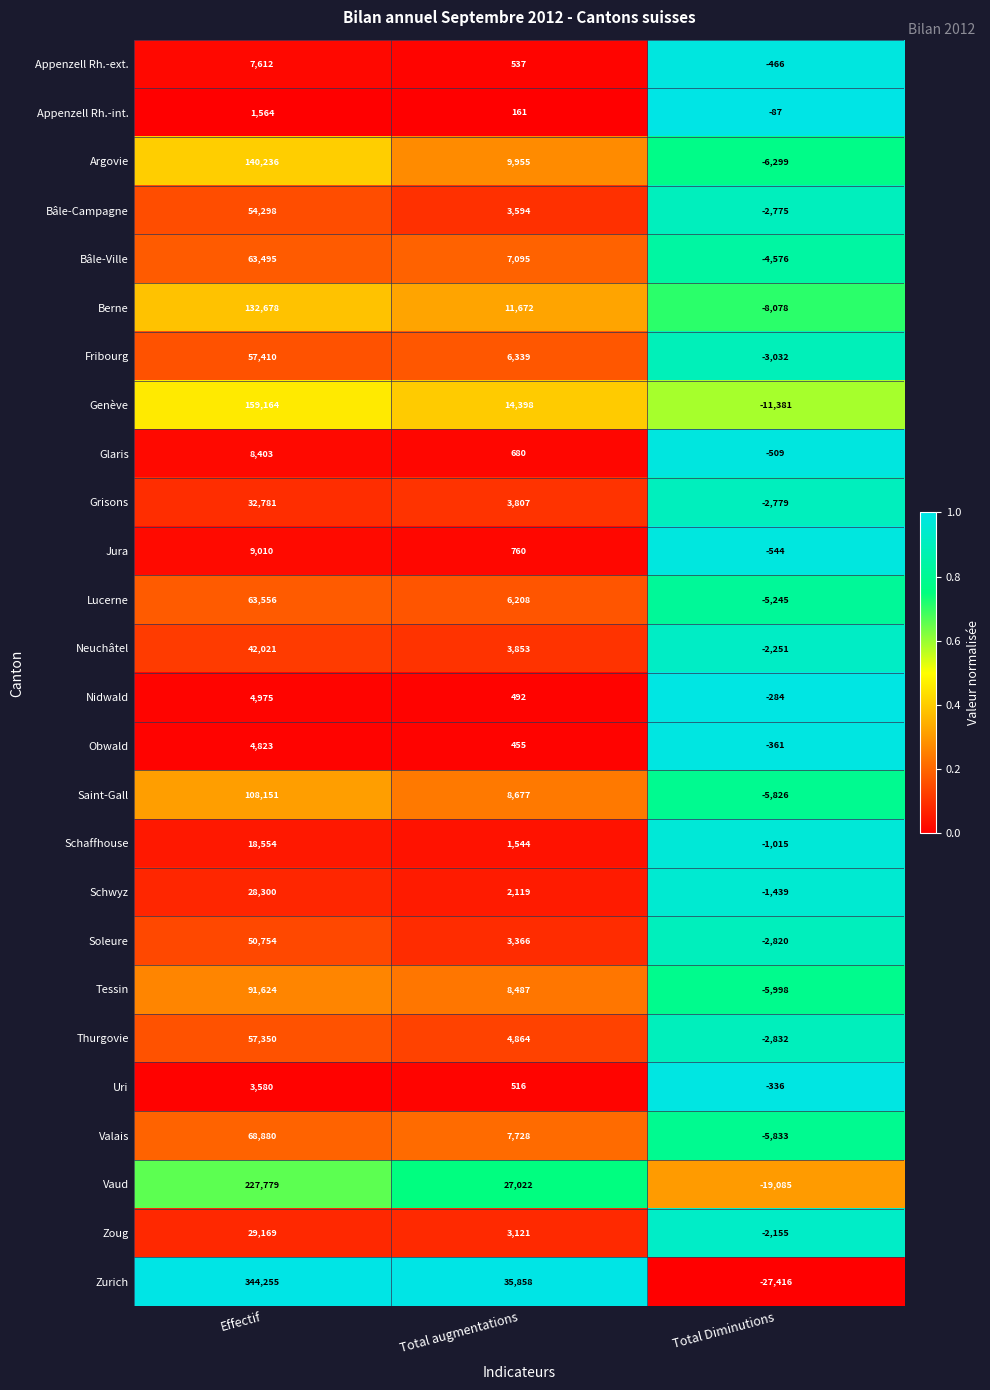

Count the number of categories in the chart.

3